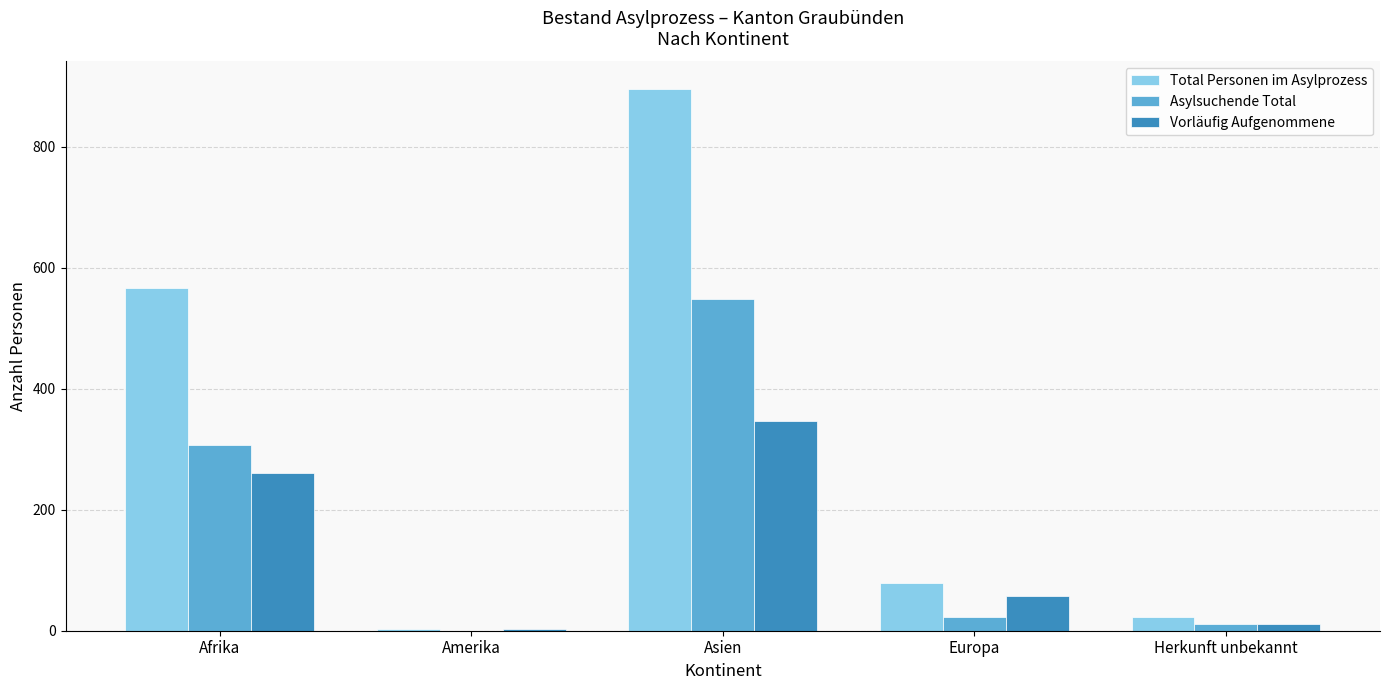

What is the greatest value displayed?

896